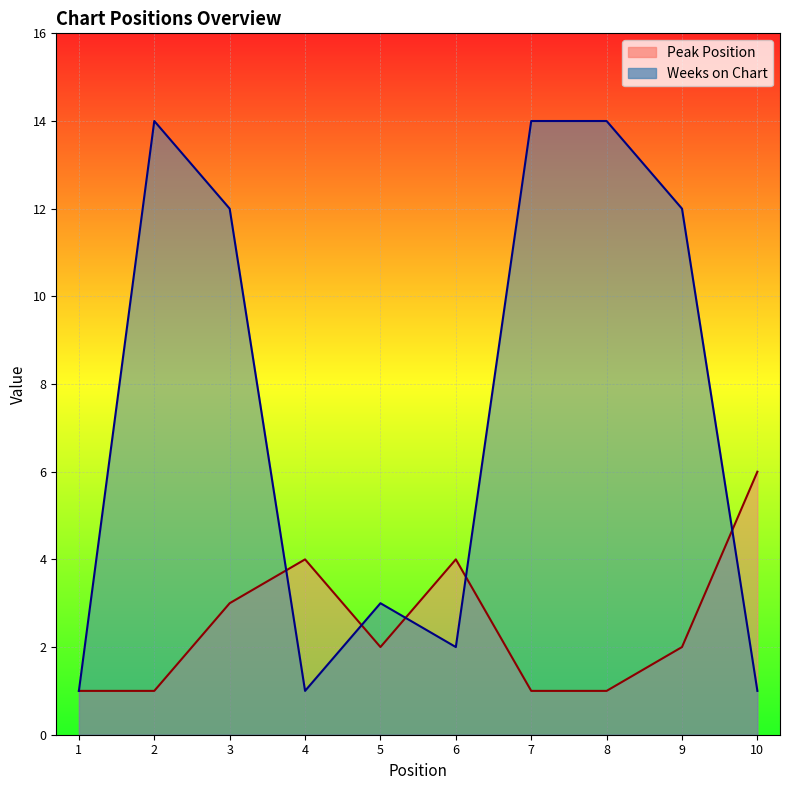

Read the Peak Position value at 5.

2